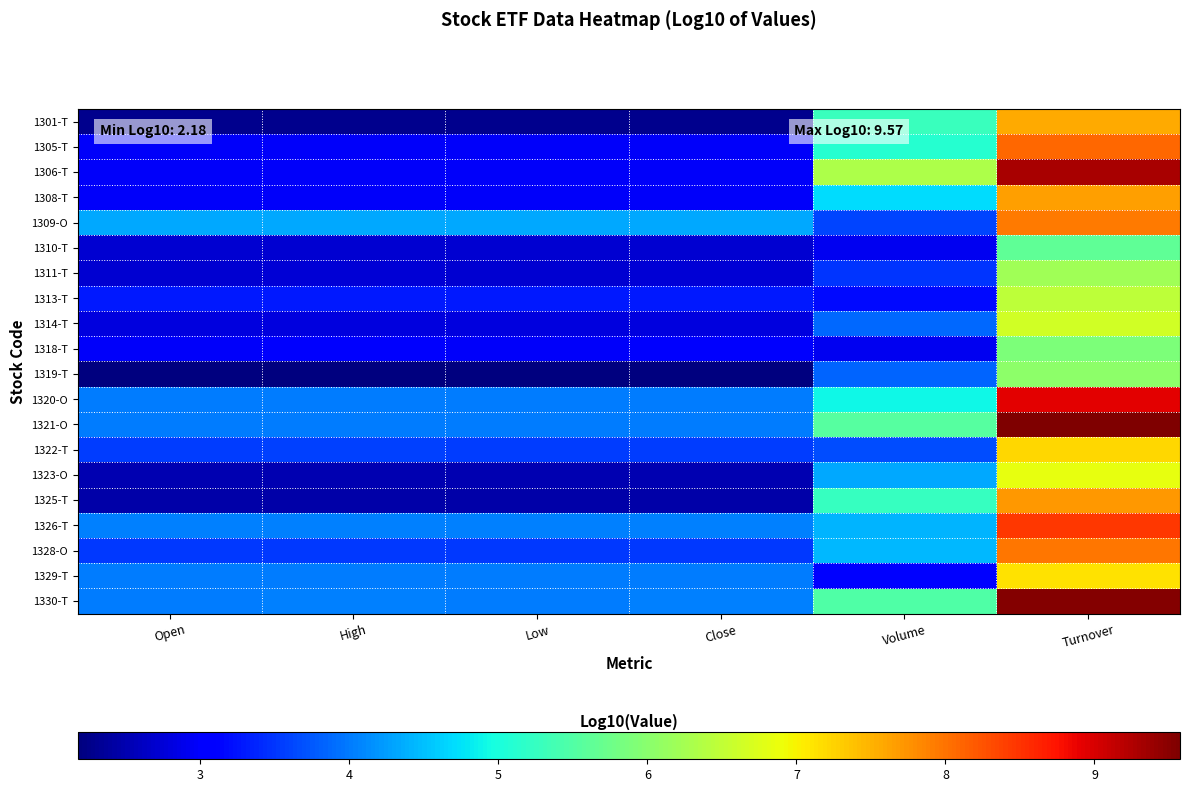

Reading right to left, transcribe all the data shown in this chart.

1301-T: Turnover=7.6	Volume=5.3	Close=2.3	Low=2.3	High=2.3	Open=2.3
1305-T: Turnover=8.1	Volume=5.1	Close=3.0	Low=3.0	High=3.0	Open=3.0
1306-T: Turnover=9.3	Volume=6.3	Close=3.0	Low=3.0	High=3.0	Open=3.0
1308-T: Turnover=7.7	Volume=4.7	Close=3.0	Low=3.0	High=3.0	Open=3.0
1309-O: Turnover=7.9	Volume=3.6	Close=4.3	Low=4.3	High=4.3	Open=4.3
1310-T: Turnover=5.6	Volume=2.9	Close=2.7	Low=2.7	High=2.7	Open=2.7
1311-T: Turnover=6.2	Volume=3.5	Close=2.7	Low=2.7	High=2.7	Open=2.7
1313-T: Turnover=6.5	Volume=3.2	Close=3.3	Low=3.3	High=3.3	Open=3.3
1314-T: Turnover=6.7	Volume=3.9	Close=2.8	Low=2.8	High=2.8	Open=2.8
1318-T: Turnover=5.9	Volume=2.9	Close=3.0	Low=3.0	High=3.0	Open=3.0
1319-T: Turnover=6.0	Volume=3.8	Close=2.2	Low=2.2	High=2.2	Open=2.2
1320-O: Turnover=8.9	Volume=4.9	Close=4.0	Low=4.0	High=4.0	Open=4.0
1321-O: Turnover=9.6	Volume=5.5	Close=4.0	Low=4.0	High=4.0	Open=4.0
1322-T: Turnover=7.2	Volume=3.7	Close=3.6	Low=3.6	High=3.6	Open=3.6
1323-O: Turnover=6.8	Volume=4.3	Close=2.5	Low=2.5	High=2.5	Open=2.5
1325-T: Turnover=7.7	Volume=5.2	Close=2.5	Low=2.5	High=2.5	Open=2.5
1326-T: Turnover=8.5	Volume=4.4	Close=4.1	Low=4.0	High=4.1	Open=4.0
1328-O: Turnover=8.0	Volume=4.5	Close=3.5	Low=3.5	High=3.5	Open=3.5
1329-T: Turnover=7.1	Volume=3.1	Close=4.0	Low=4.0	High=4.0	Open=4.0
1330-T: Turnover=9.5	Volume=5.5	Close=4.0	Low=4.0	High=4.0	Open=4.0